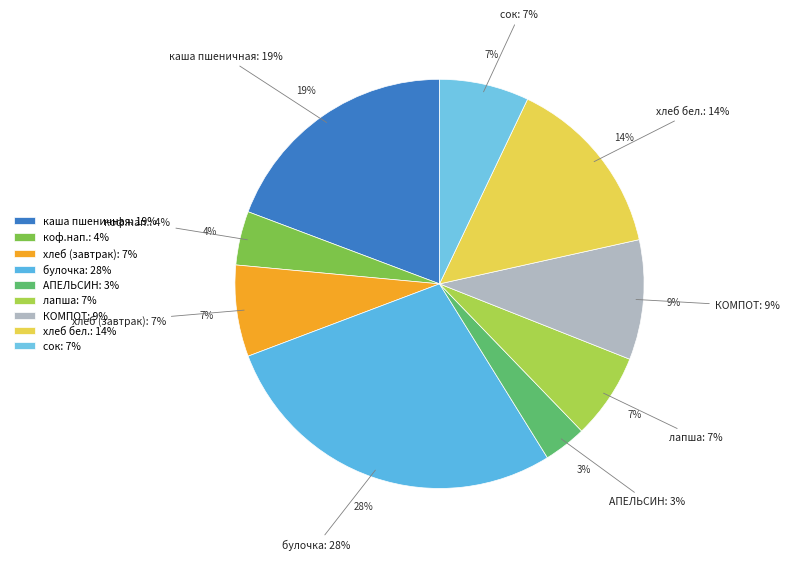

What is the change in value from каша пшеничная to булочка?

+114.7